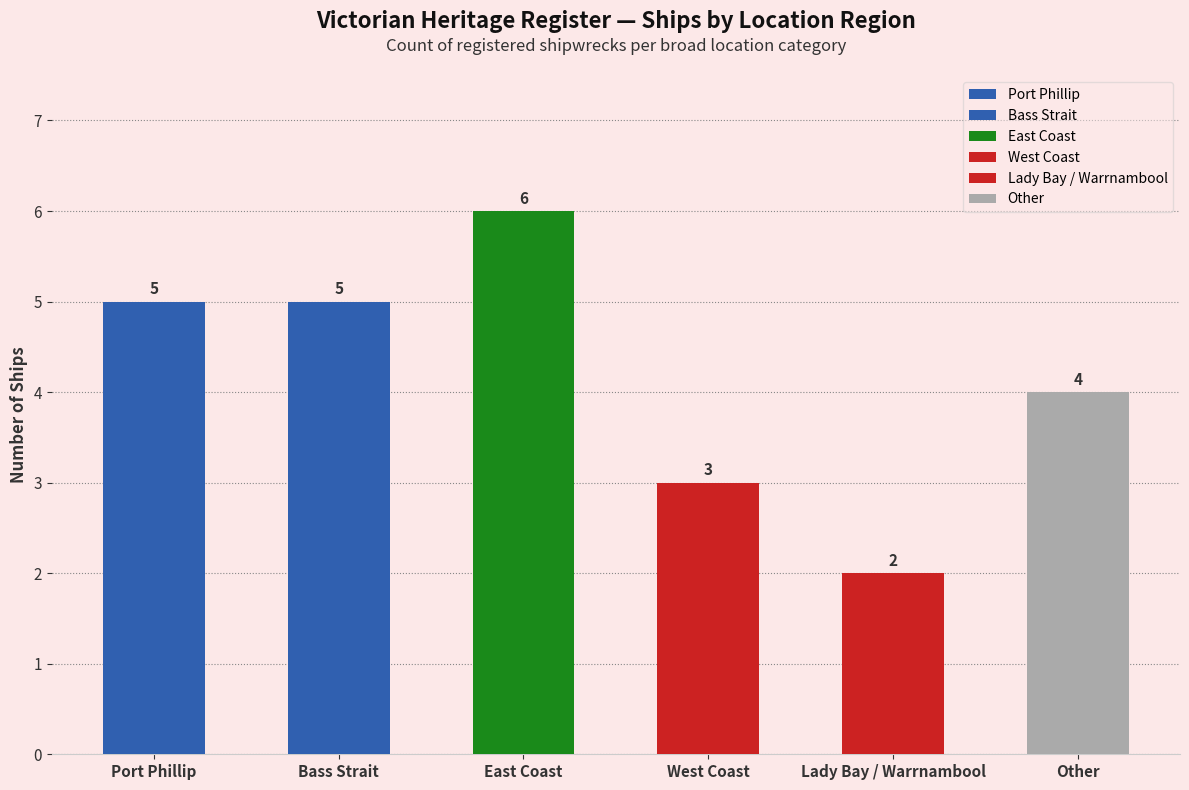

What is the label of the 6th bar from the left?

Other